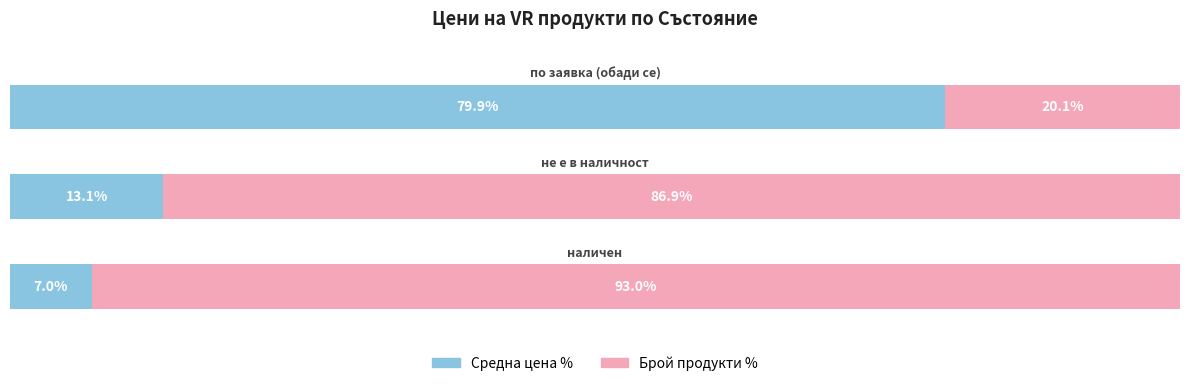

Which series has the largest total across all categories?

Брой продукти %